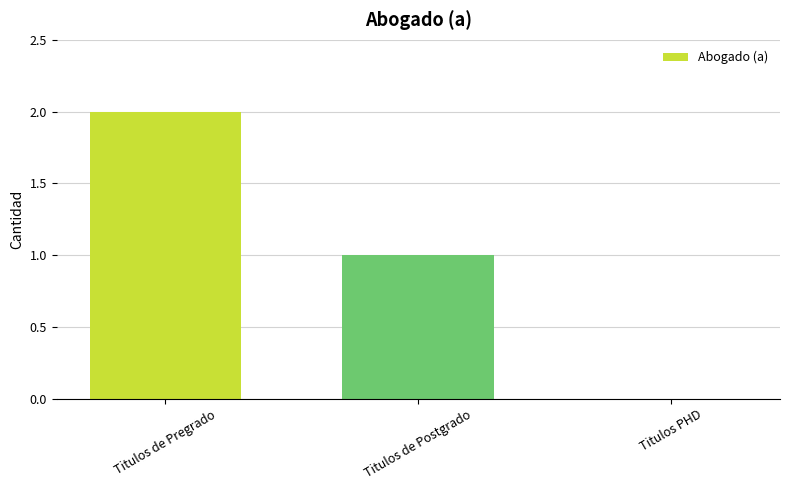

What is the ratio of the value at Titulos de Pregrado to the value at Titulos de Postgrado?

2.0